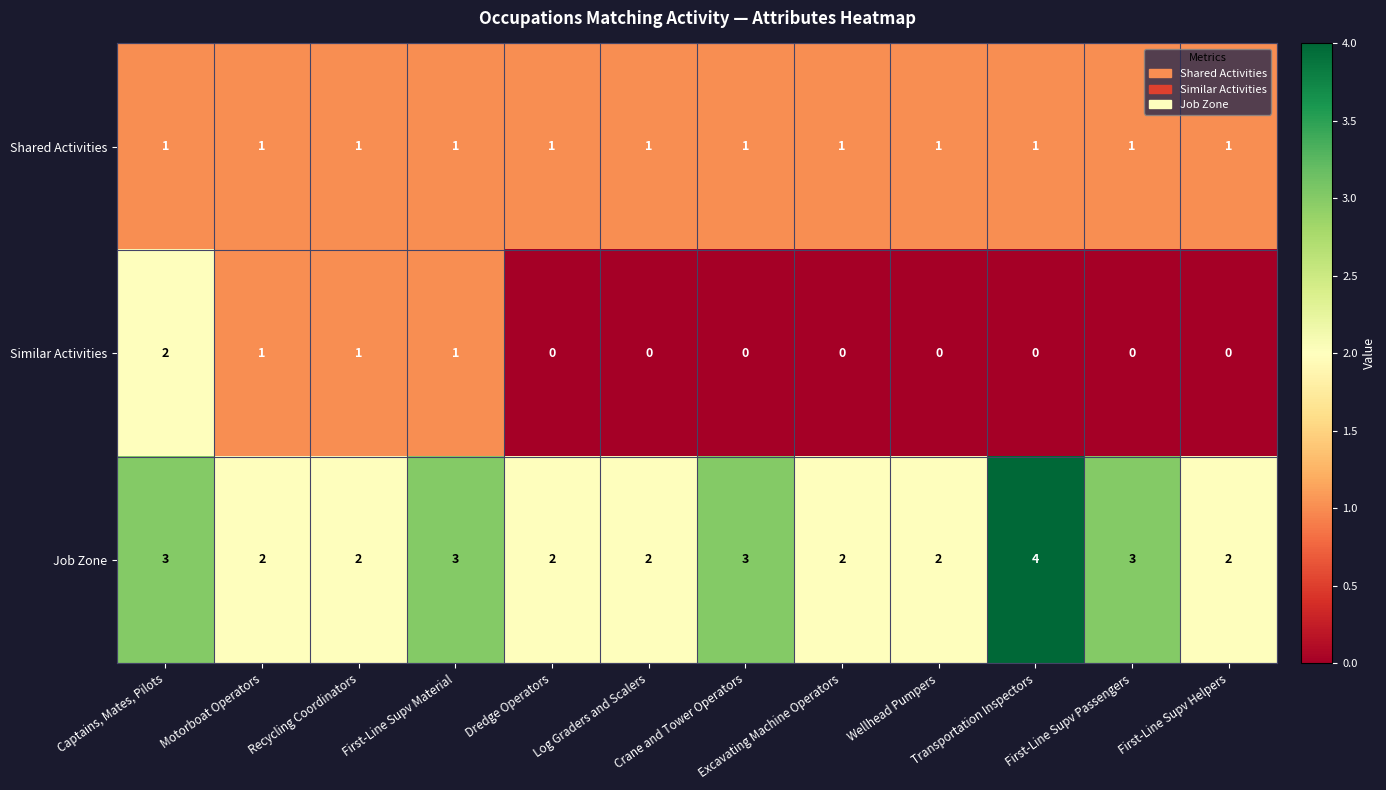

How many Similar Activities values are between 0 and 1?

11